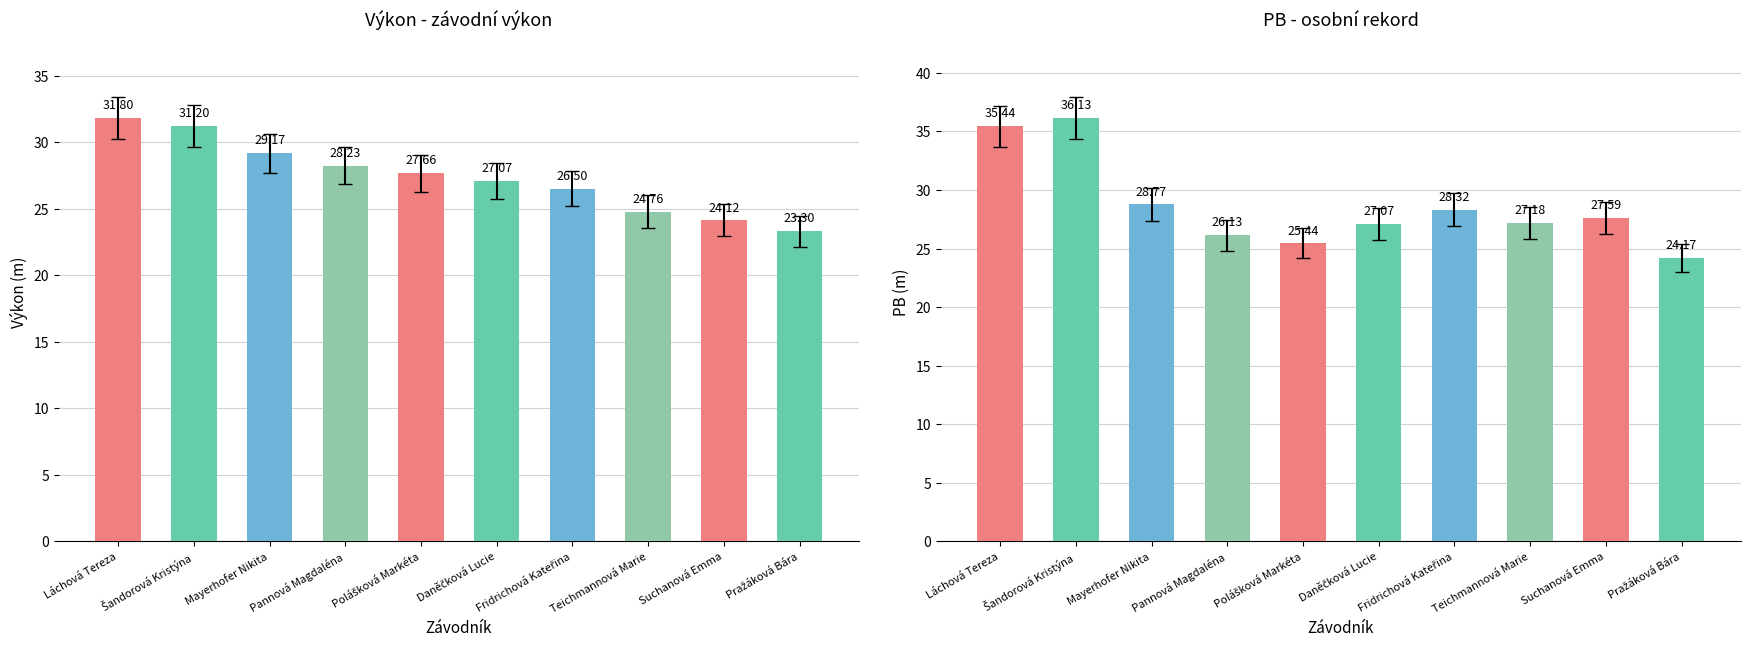

What is the minimum value shown in the chart?

23.3